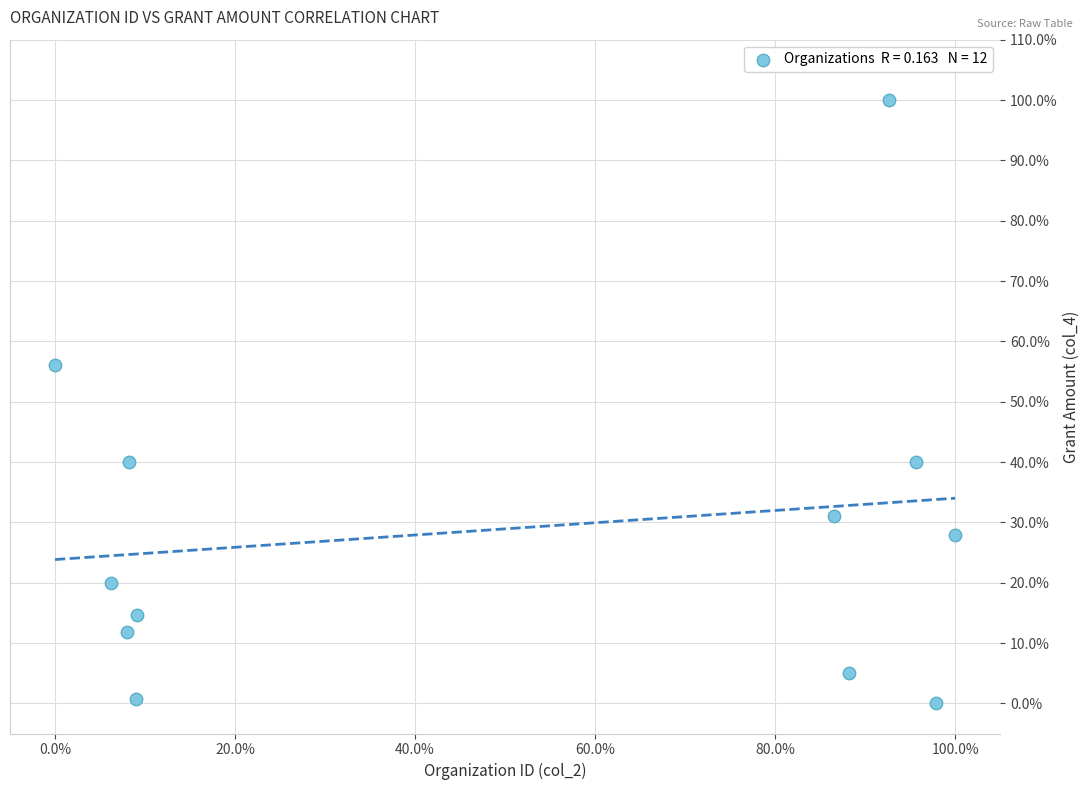

What is the range of X values (max minus min)?

100.0